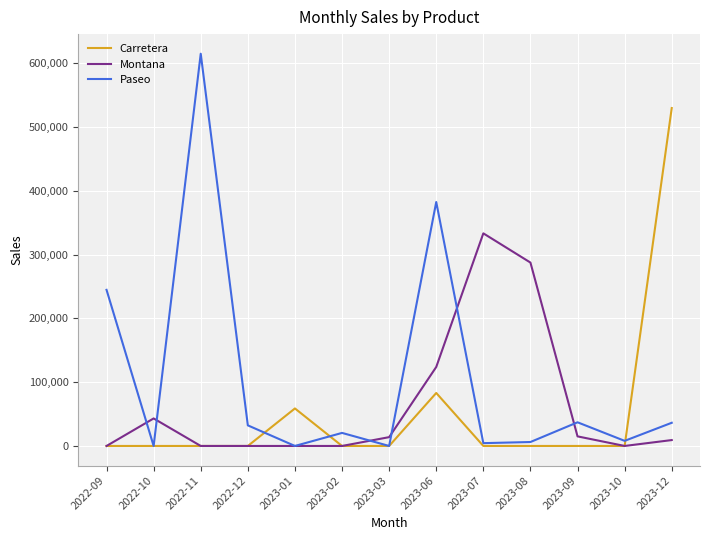

Which series changed the most between 2023-02 and 2023-10?

Paseo